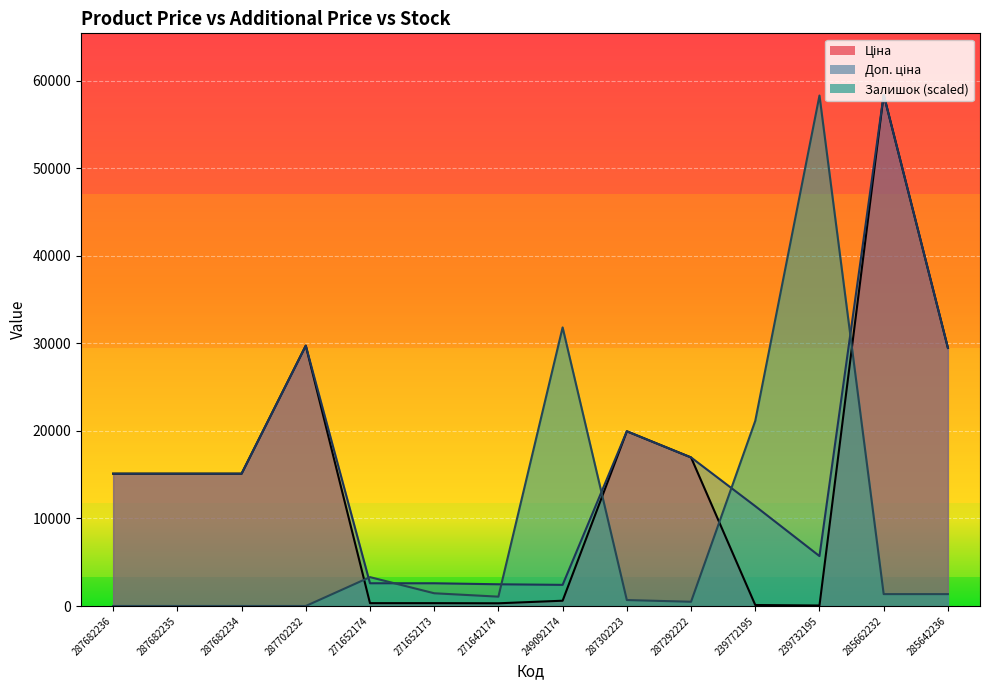

In Доп. ціна, how many points are lower than both neighbors (excluding endpoints)?

2